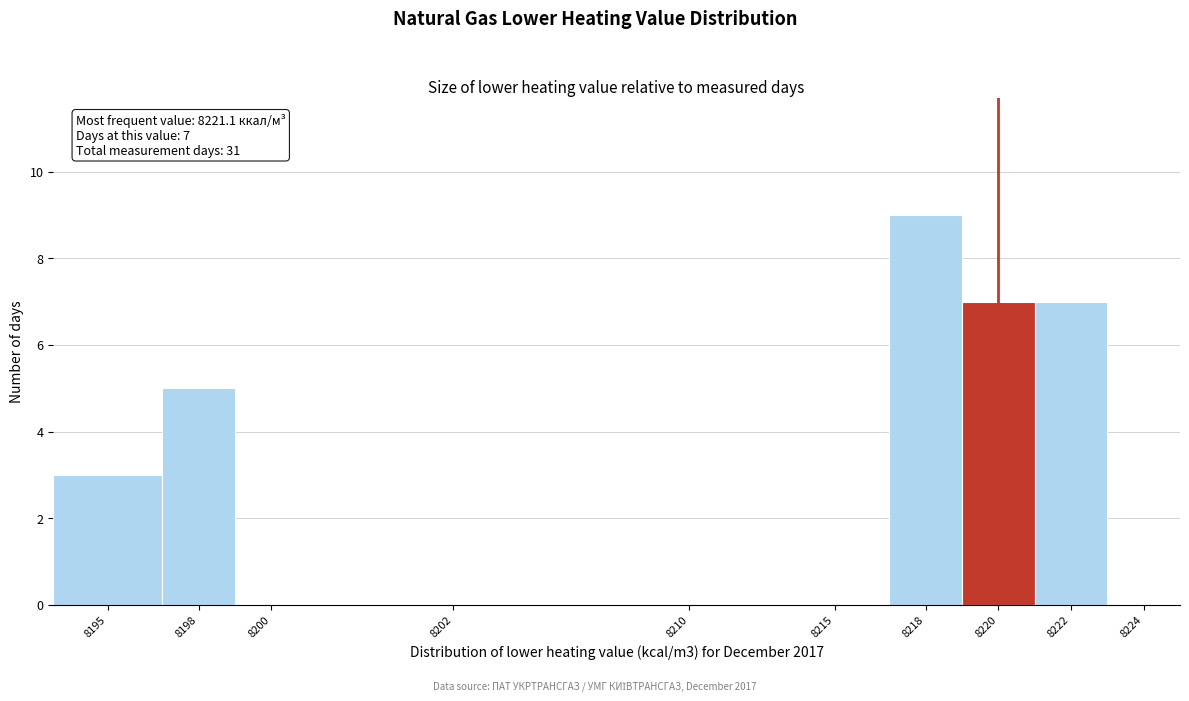

Reading left to right, what are all the values shown in this chart?

8195=3	8198=5	8200=0	8202=0	8210=0	8215=0	8218=9	8220=7	8222=7	8224=0